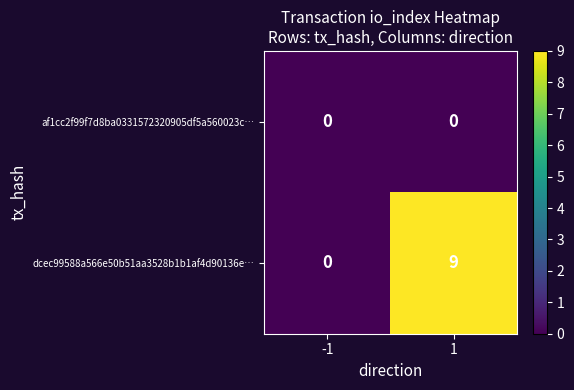

Between -1 and 1, which series saw the biggest shift?

dcec99588a566e50b51aa3528b1b1af4d90136e…